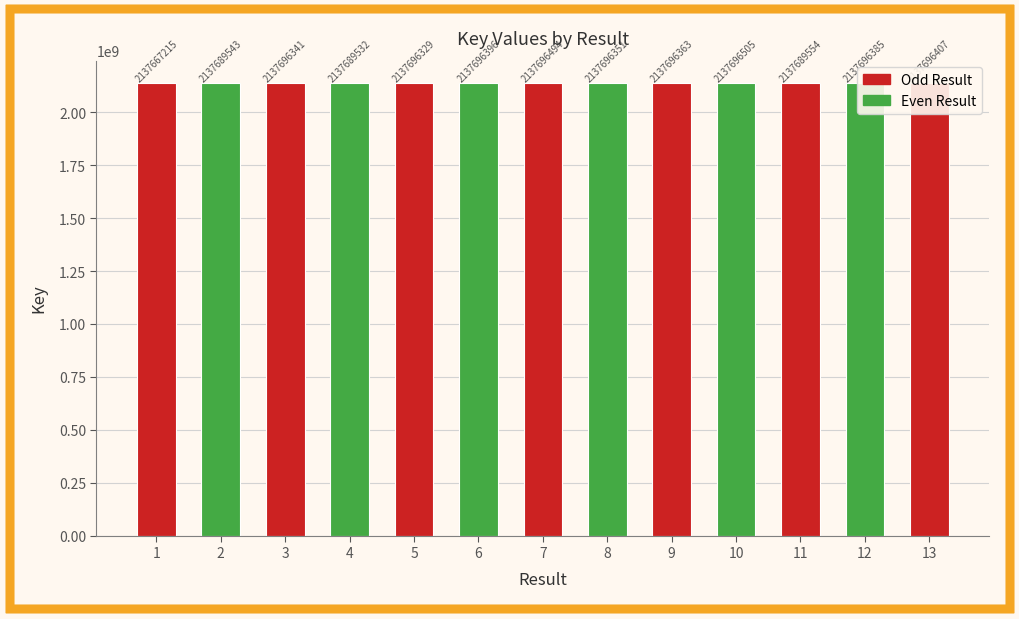

What is the difference between the second highest and minimum values?

29279